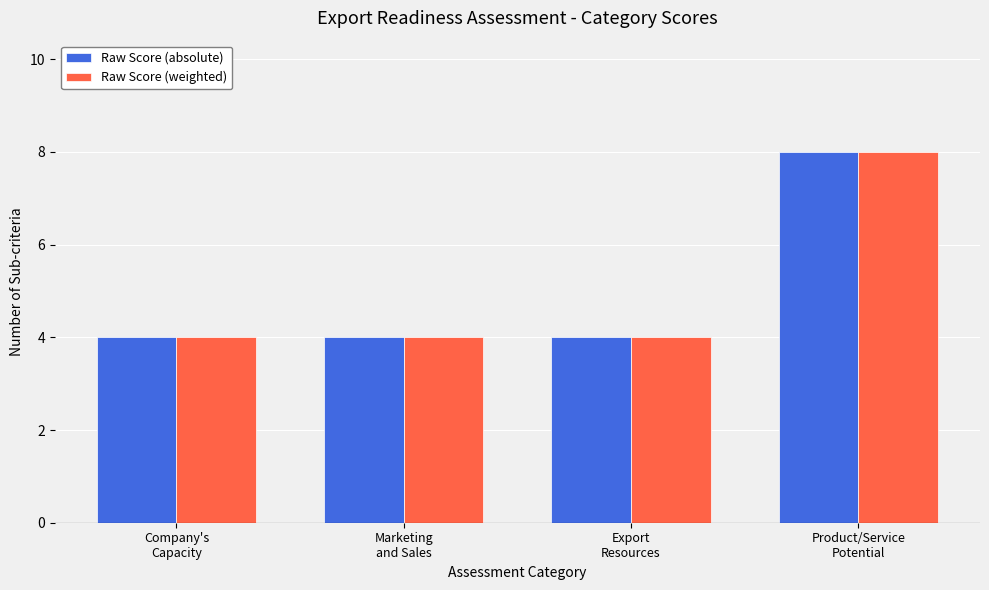

Is it true that Raw Score (absolute) equals 4 at Export
Resources?

True